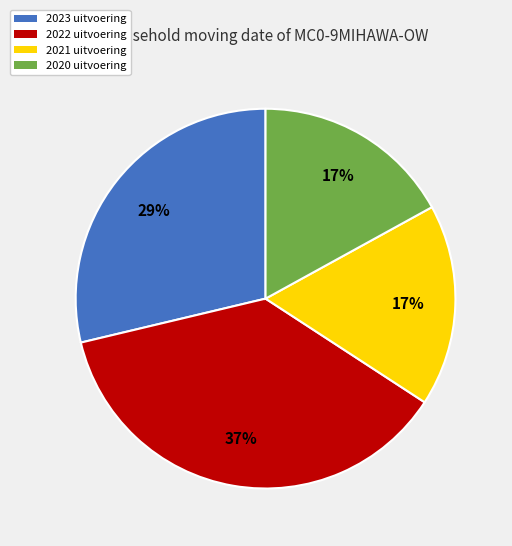

The 2022 uitvoering slice represents 43% of the pie. True or false?

False